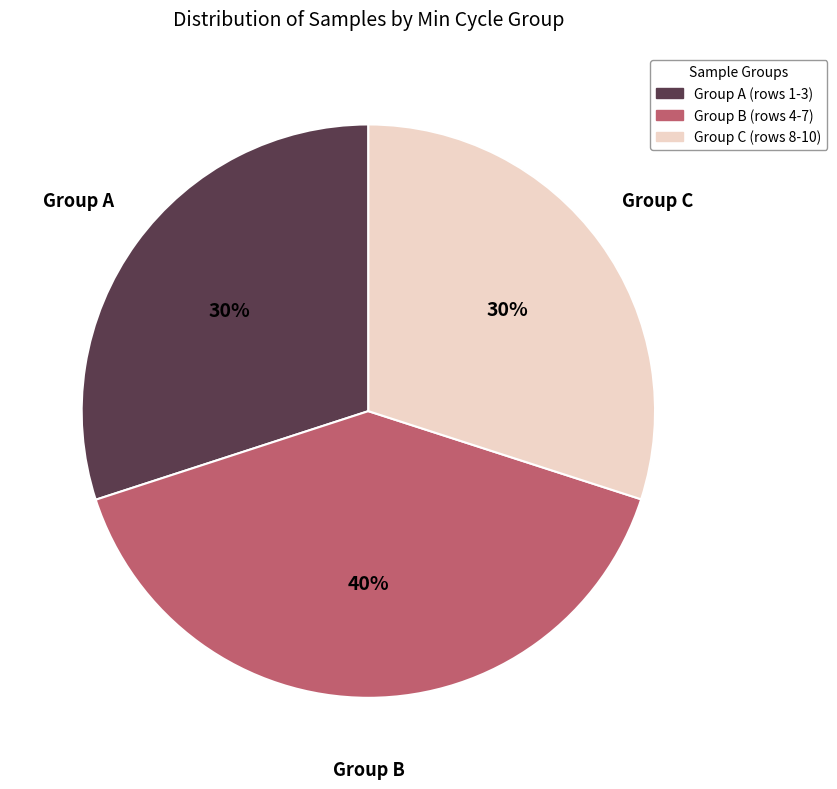

Is there any slice that represents more than half of the pie?

No